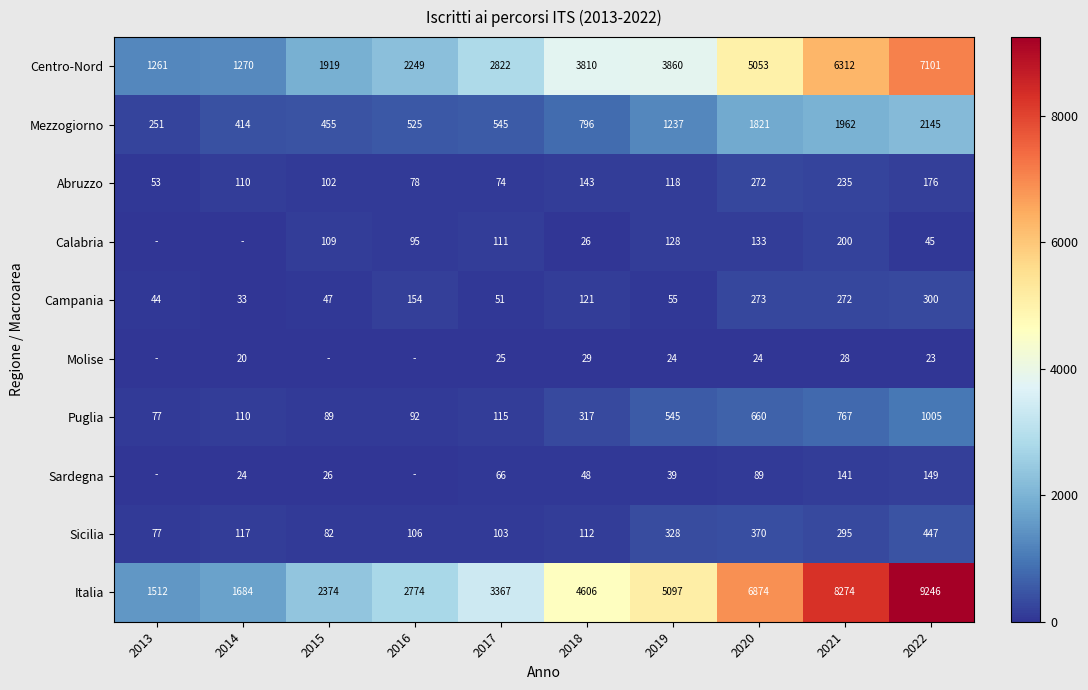

Which category has the highest value across all series?

2022